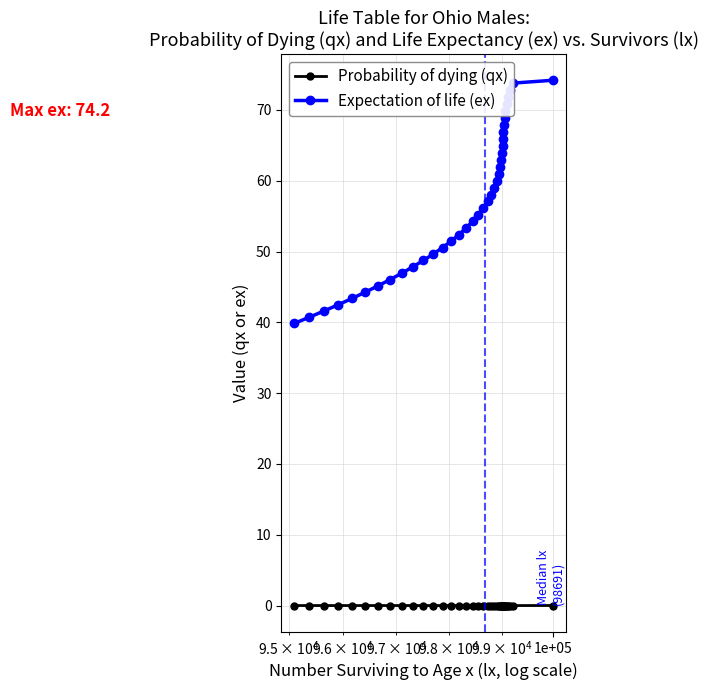

Which series has the largest total across all categories?

Expectation of life (ex)